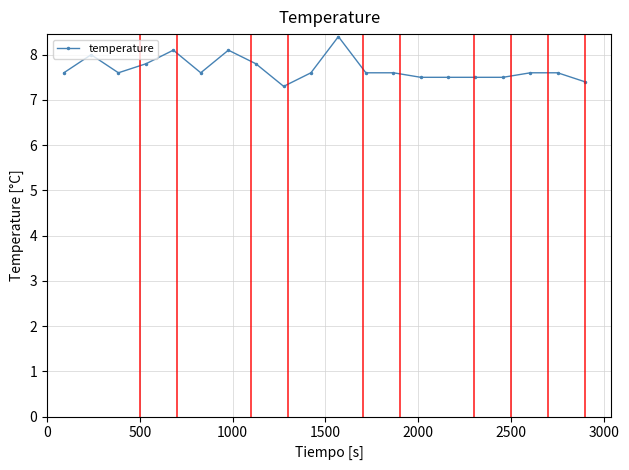

What is the smallest value displayed?

7.3